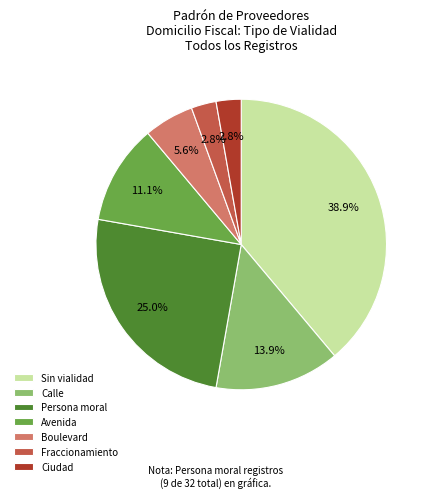

Combined, what portion of the pie is Persona moral and Calle?

38.9%